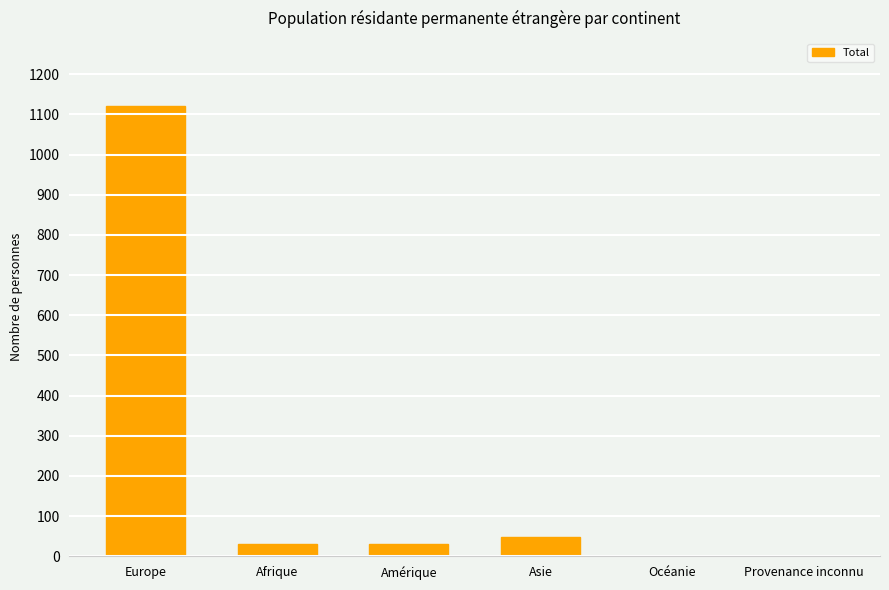

How many series are shown in this chart?

1